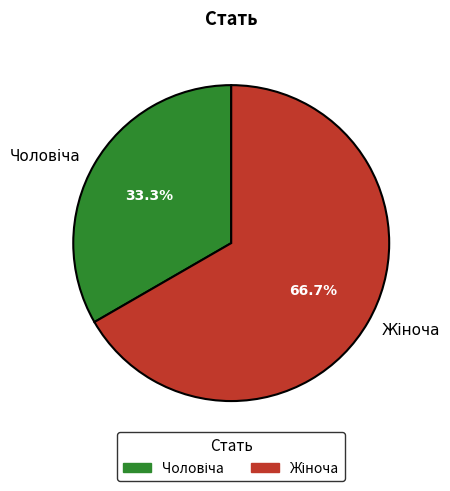

How many slices are in this pie chart?

2